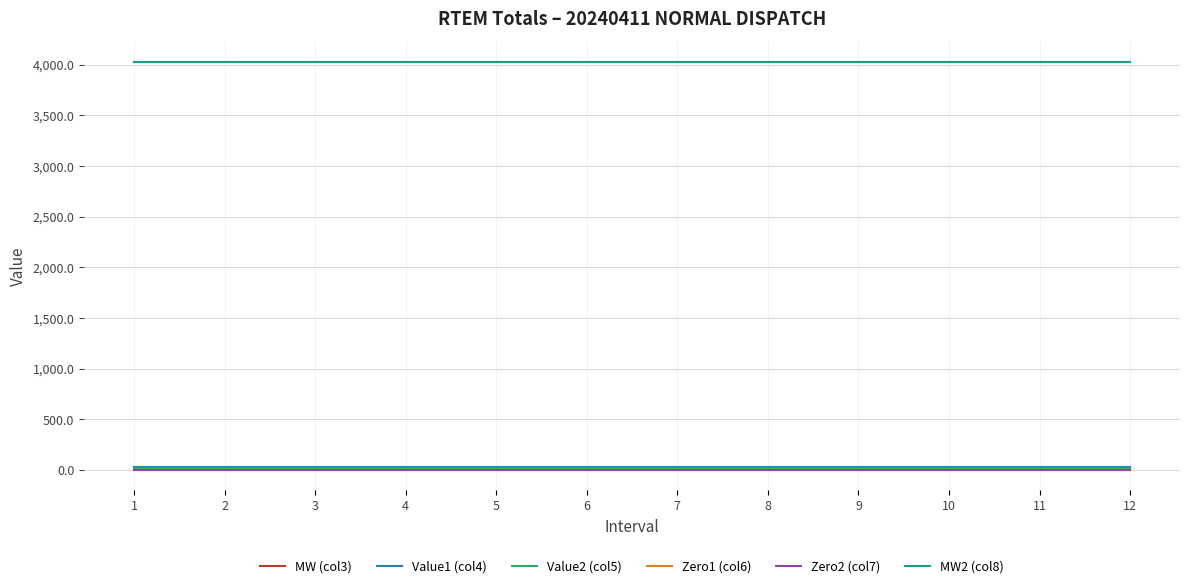

True or false: MW (col3) and MW2 (col8) cross at least once.

False